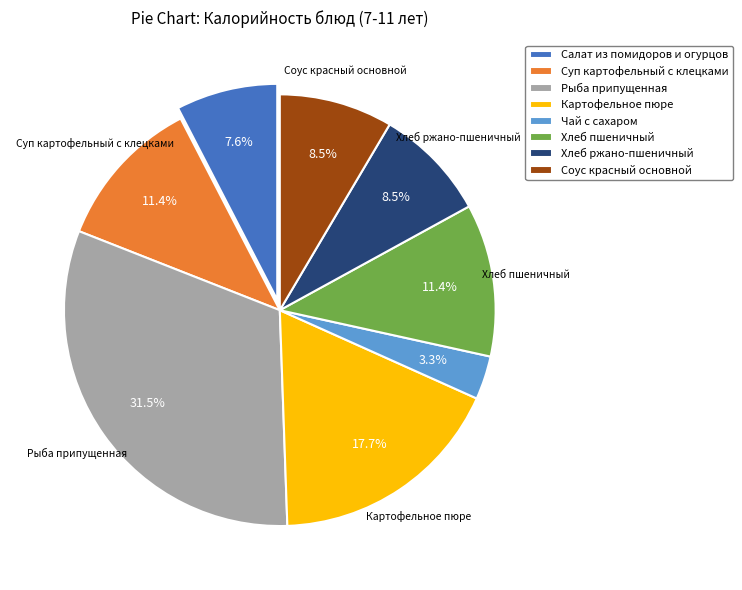

Is the sum of Суп картофельный с клецками and Хлеб пшеничный greater than half?

No